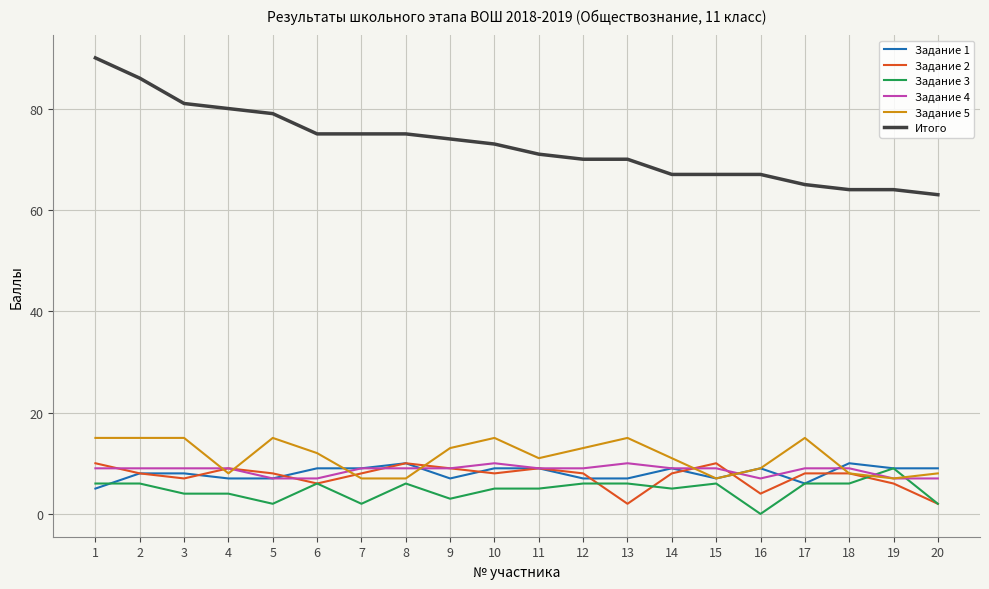

At which label does Задание 5 first exceed 12?

1